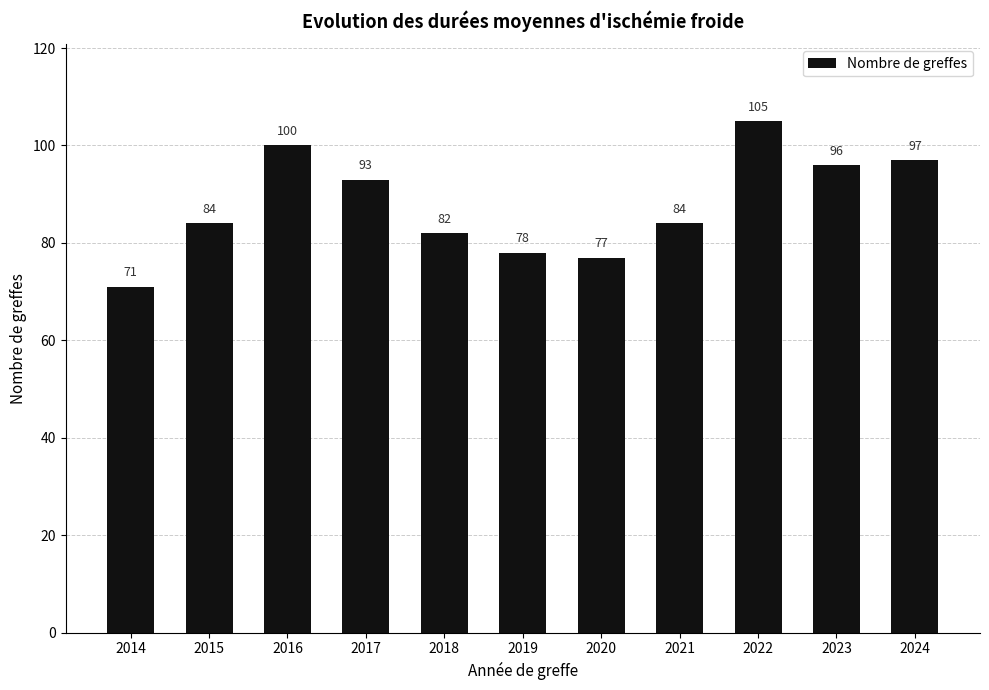

Reading left to right, list all the values displayed in this chart.

71	84	100	93	82	78	77	84	105	96	97